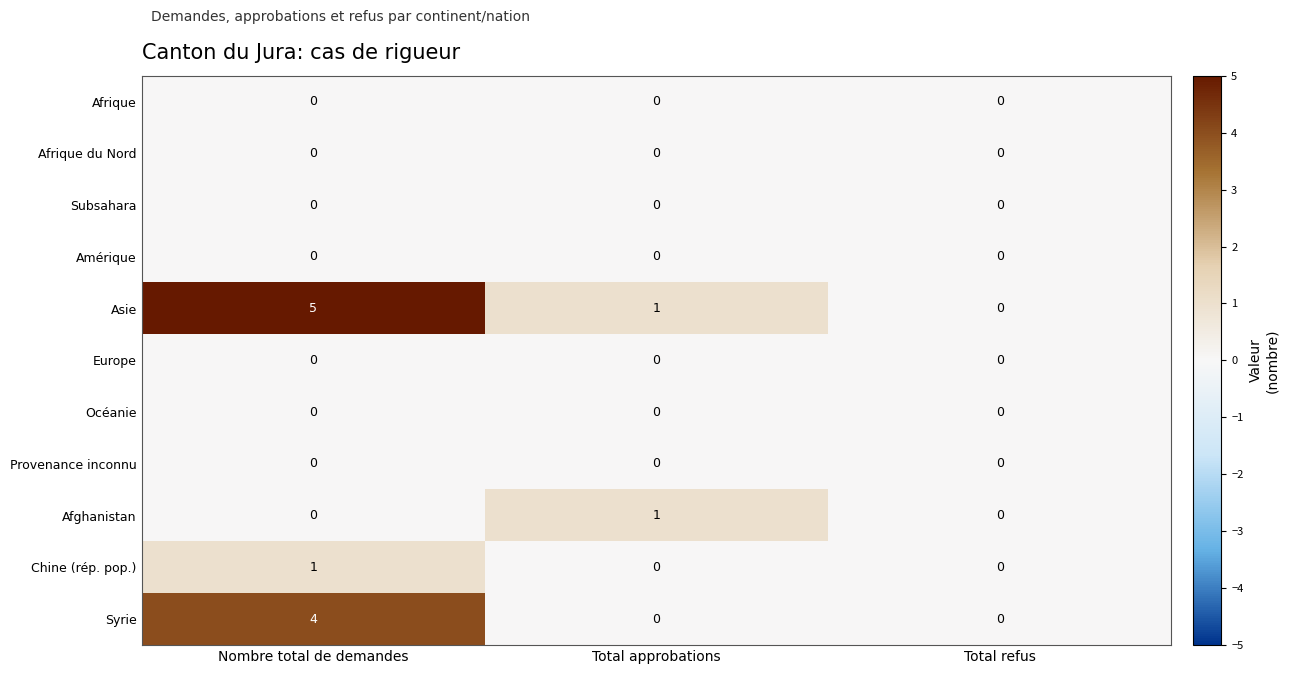

How many categories are shown in the chart?

3